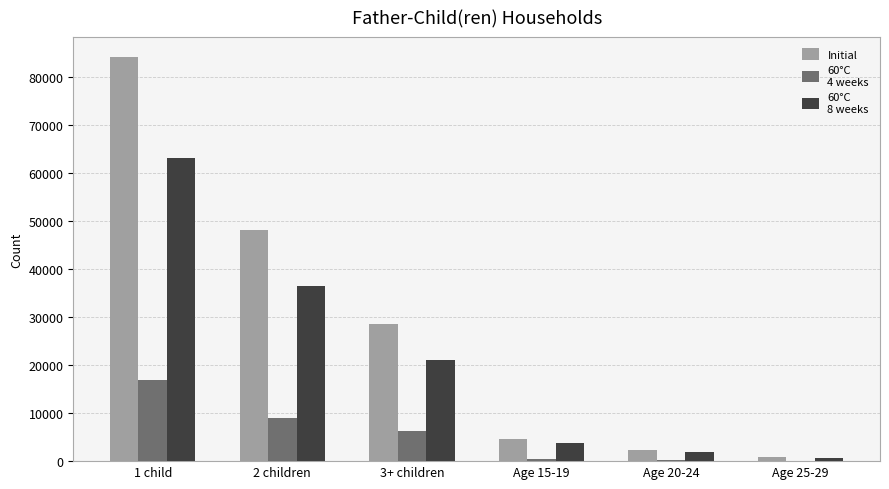

At which category is the sum across all series the highest?

1 child